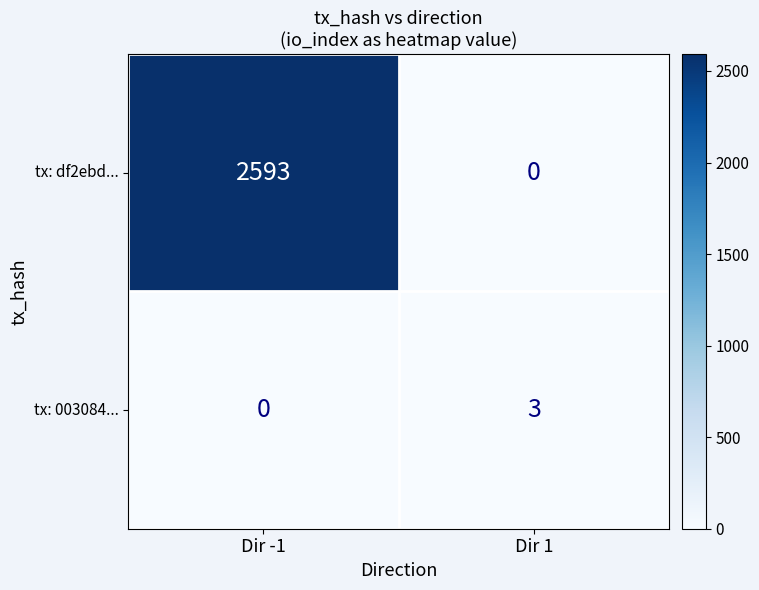

Where is tx: 003084... nearest to the value 1?

Dir -1